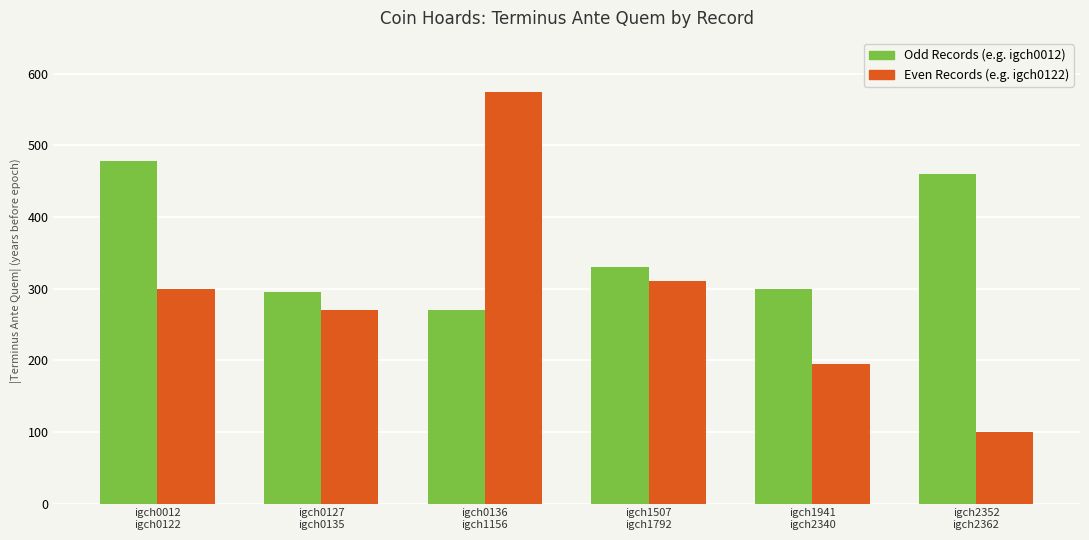

Which category has the lowest value in the Even Records (e.g. igch0122) series?

igch2352
igch2362